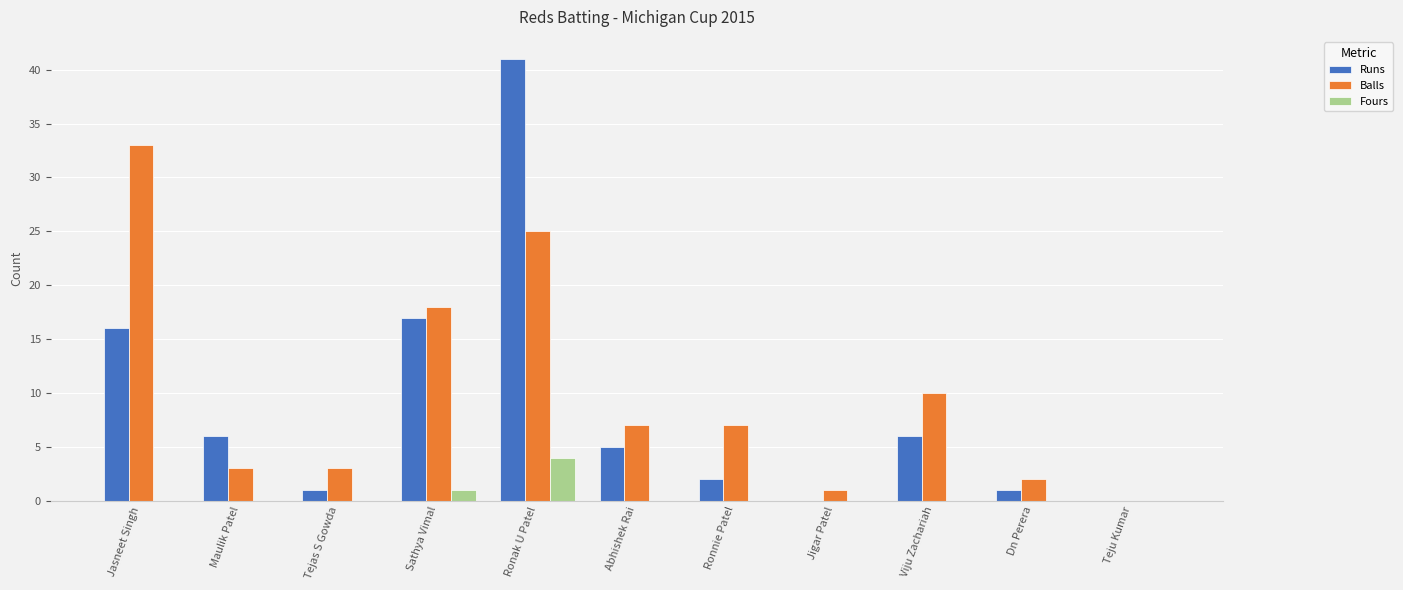

Between Abhishek Rai and Teju Kumar, which series saw the biggest shift?

Balls